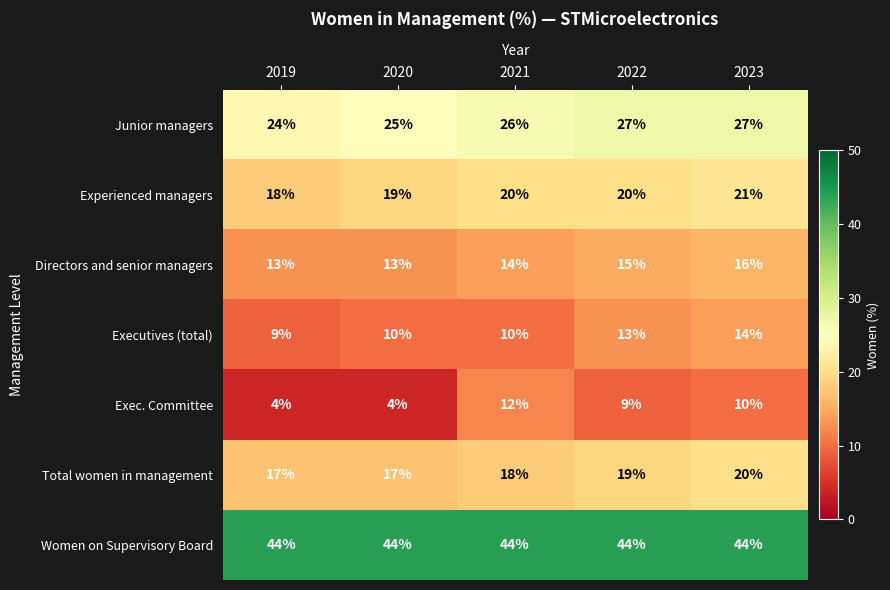

The value of Directors and senior managers at 2023 is 16. True or false?

True